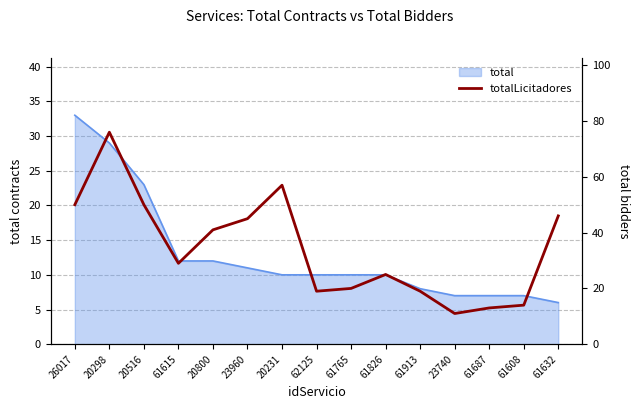

The value at 61765 is 20. True or false?

True